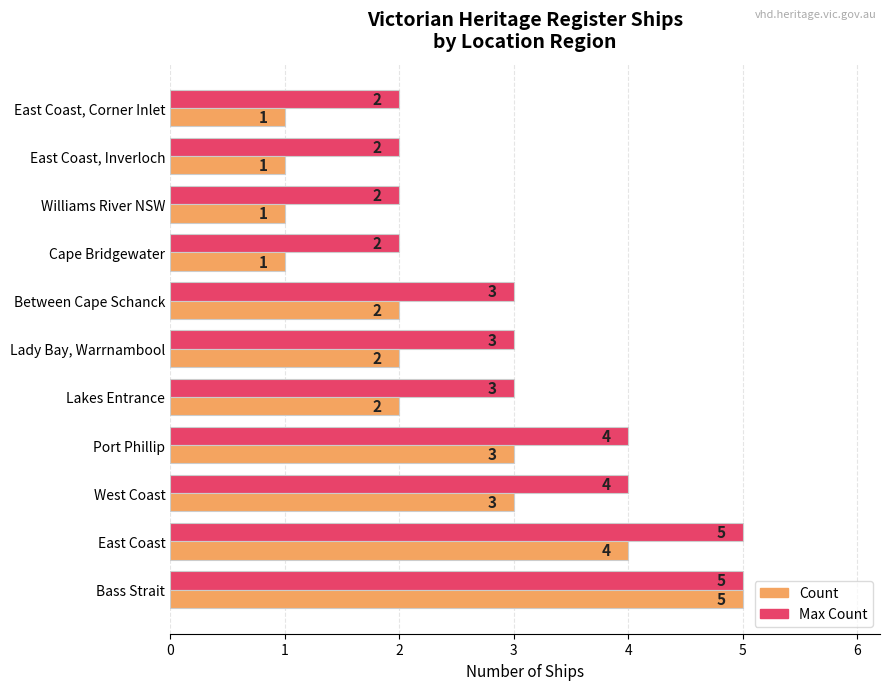

How many categories are shown in the chart?

11